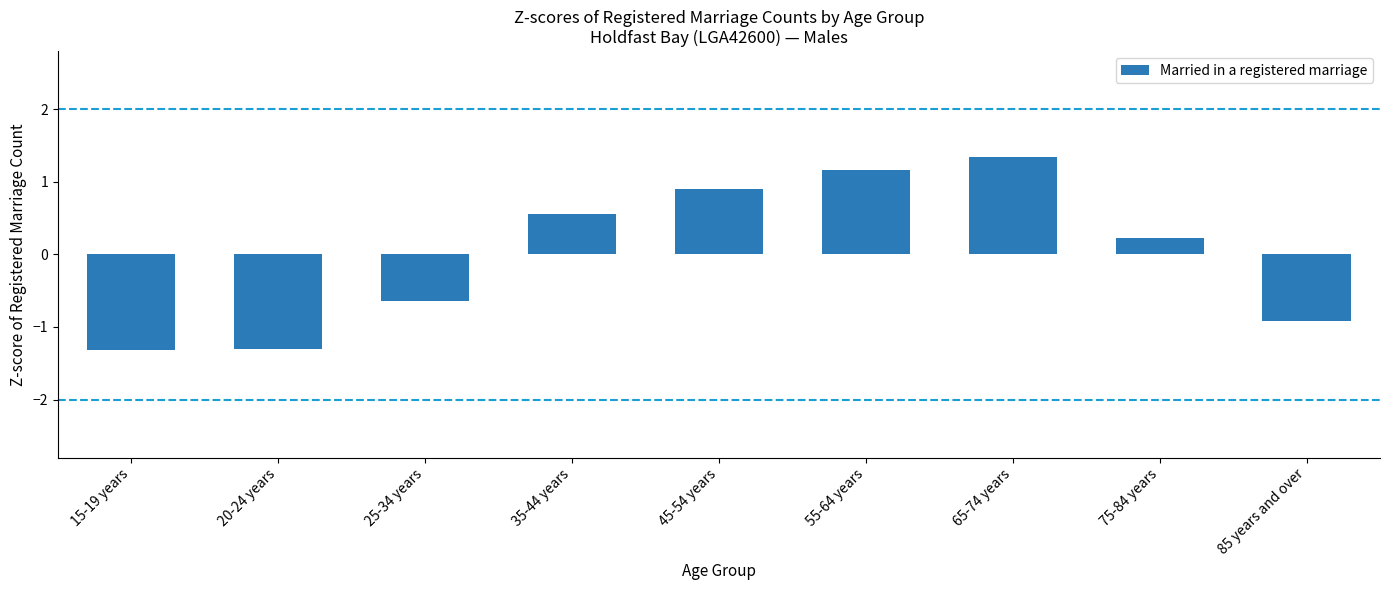

Reading left to right, extract all data points from this chart.

15-19 years=-1.3	20-24 years=-1.3	25-34 years=-0.6	35-44 years=0.6	45-54 years=0.9	55-64 years=1.2	65-74 years=1.3	75-84 years=0.2	85 years and over=-0.9